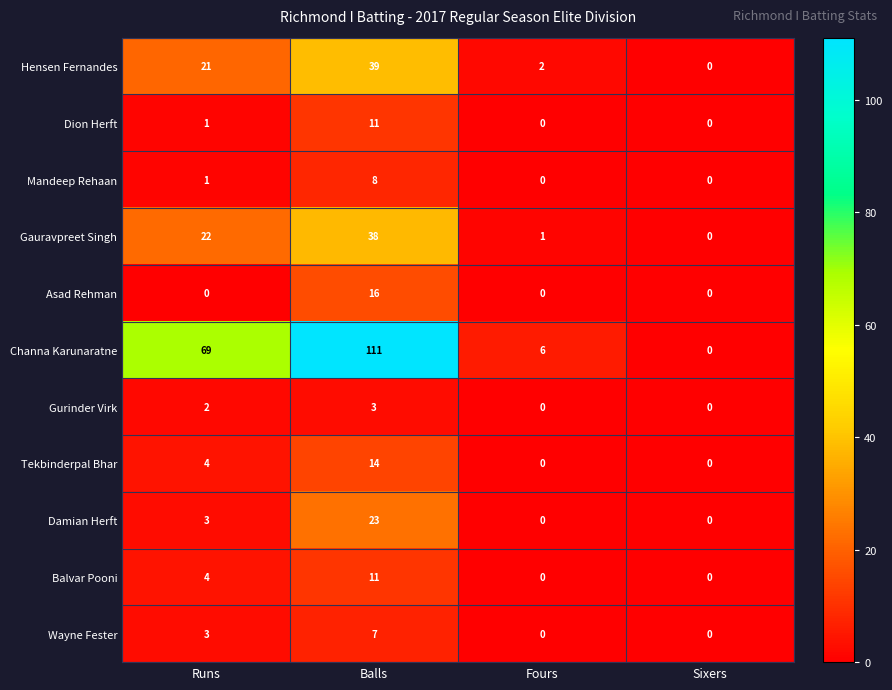

Rank the categories by Gauravpreet Singh value from lowest to highest.

Sixers, Fours, Runs, Balls